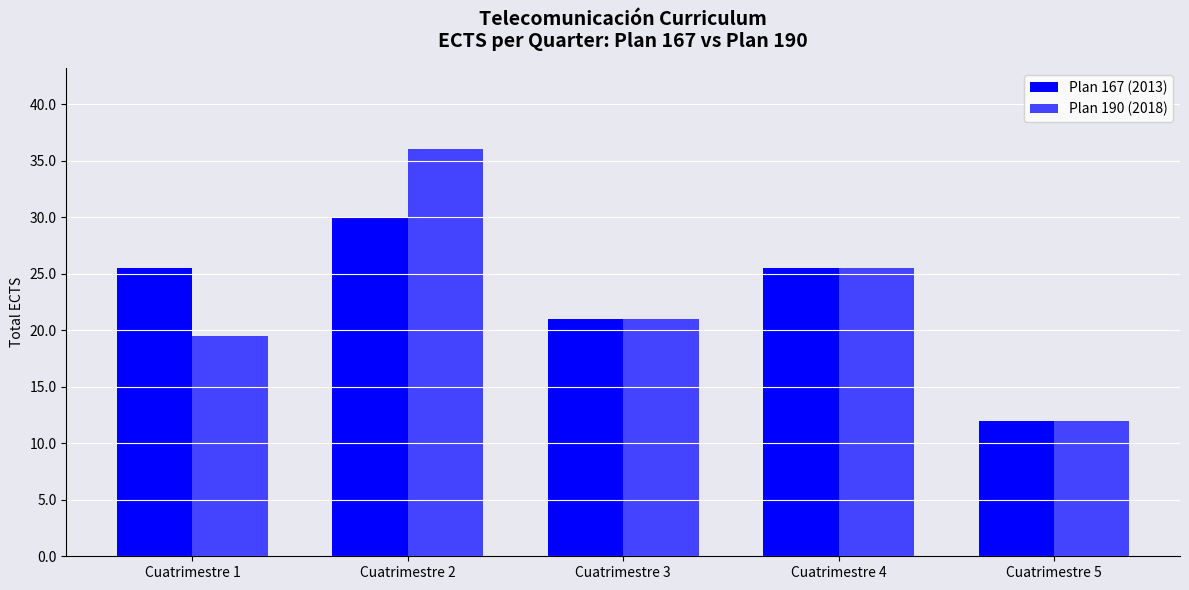

What are all the series names shown in the legend?

Plan 167 (2013), Plan 190 (2018)